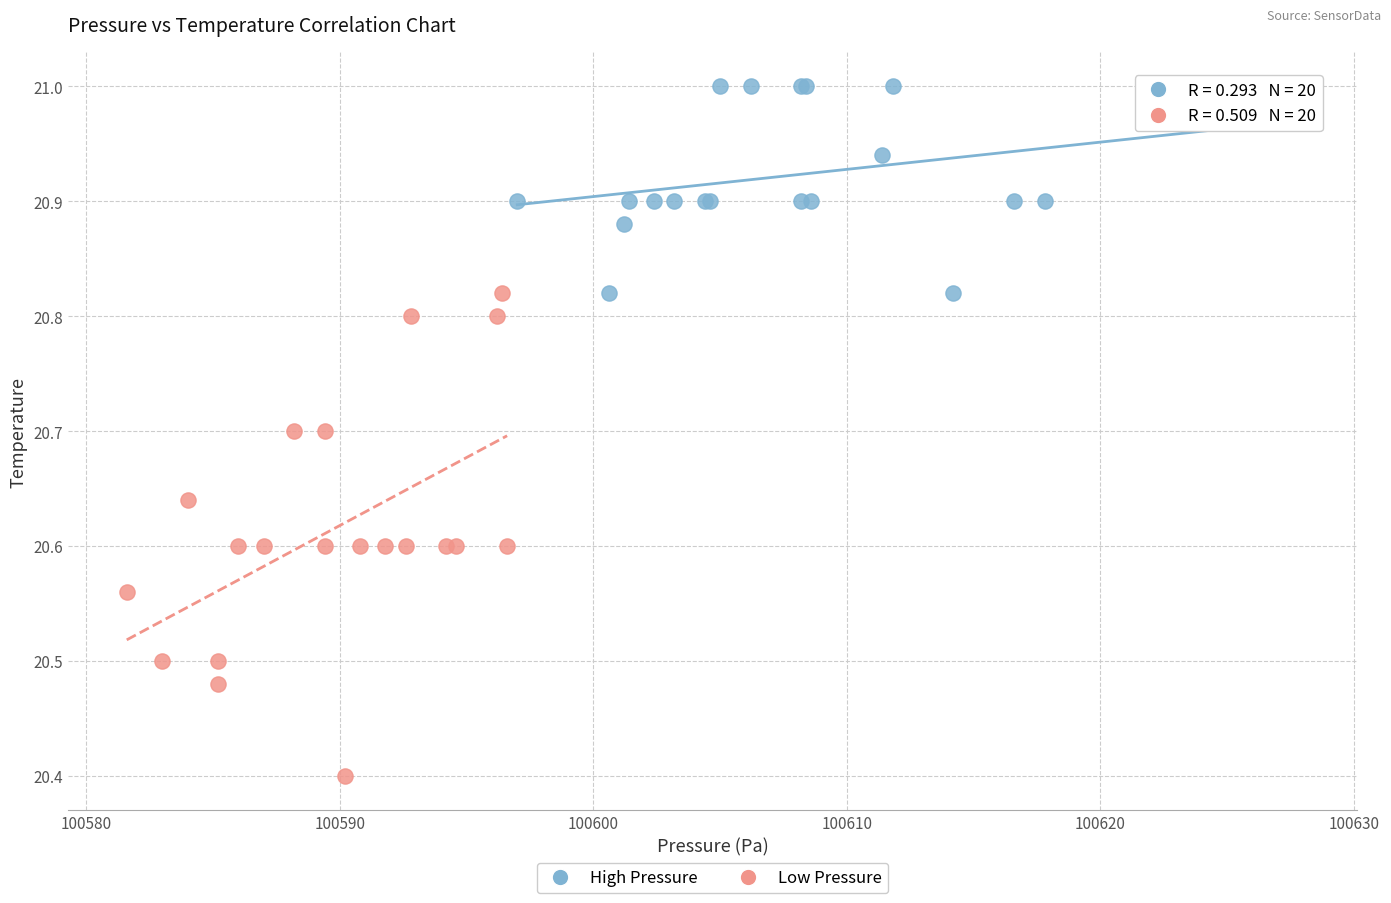

Which series reaches the minimum Y coordinate?

Low Pressure